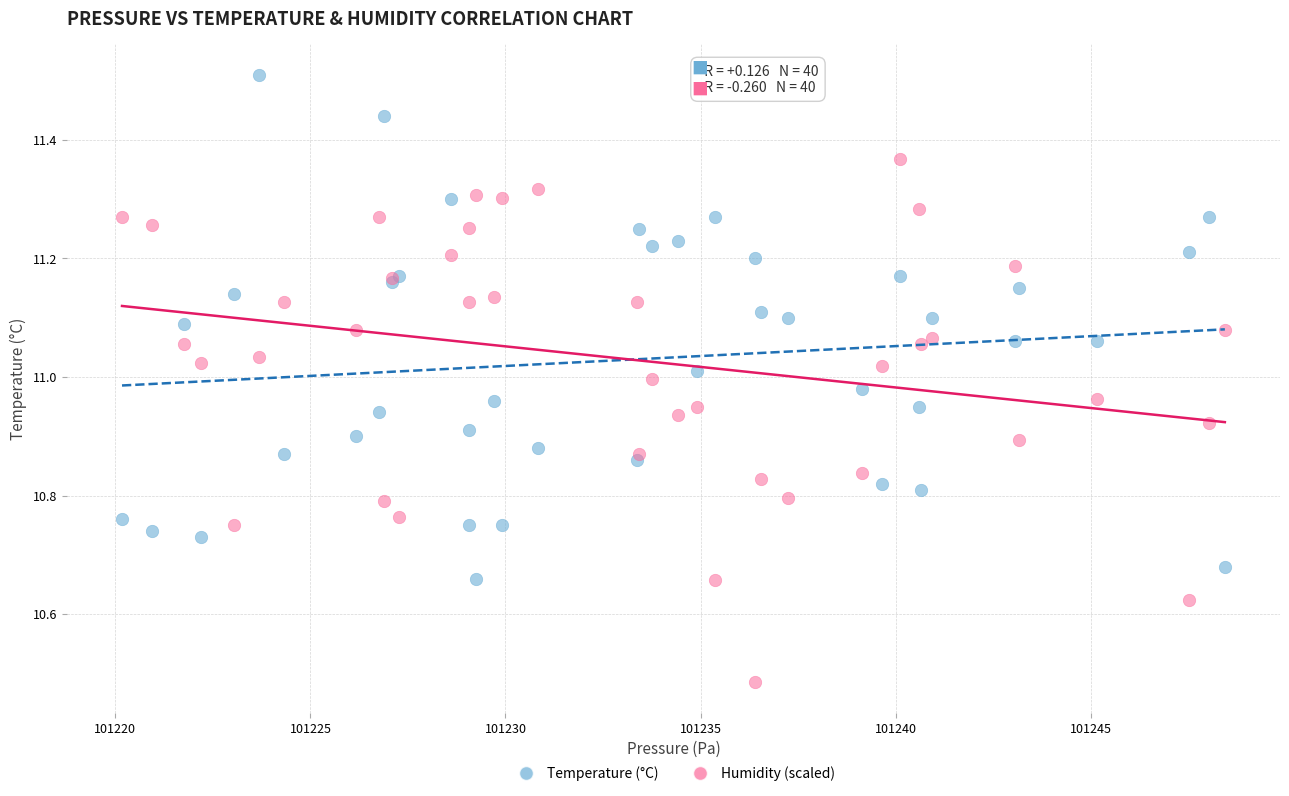

Which series reaches the maximum Y coordinate?

Temperature (°C)